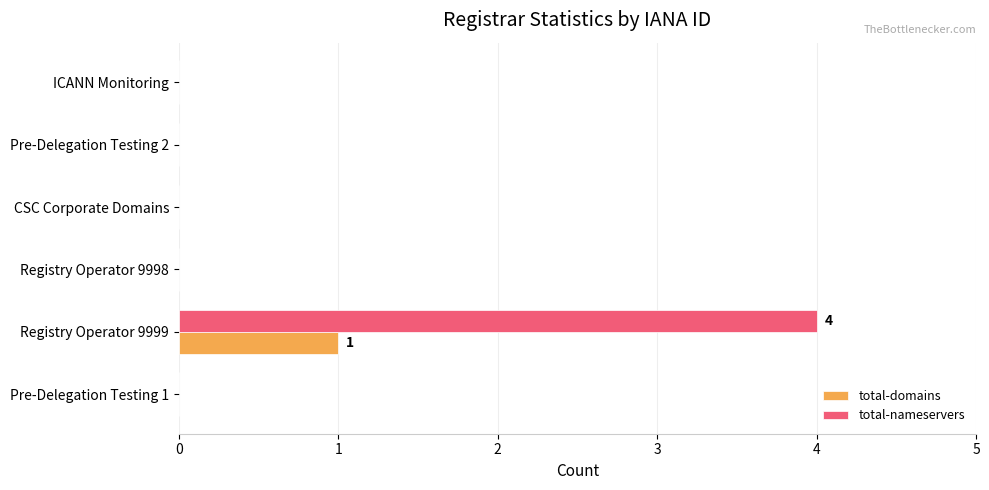

The total-nameservers series shows -2 at CSC Corporate Domains. True or false?

False